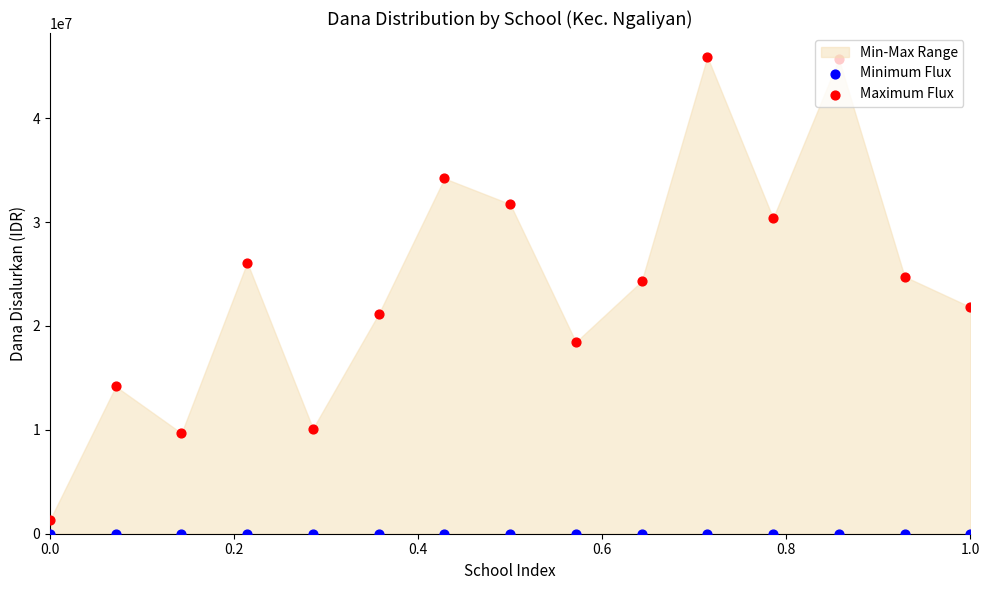

At how many categories does at least one series exceed 22614059?

8